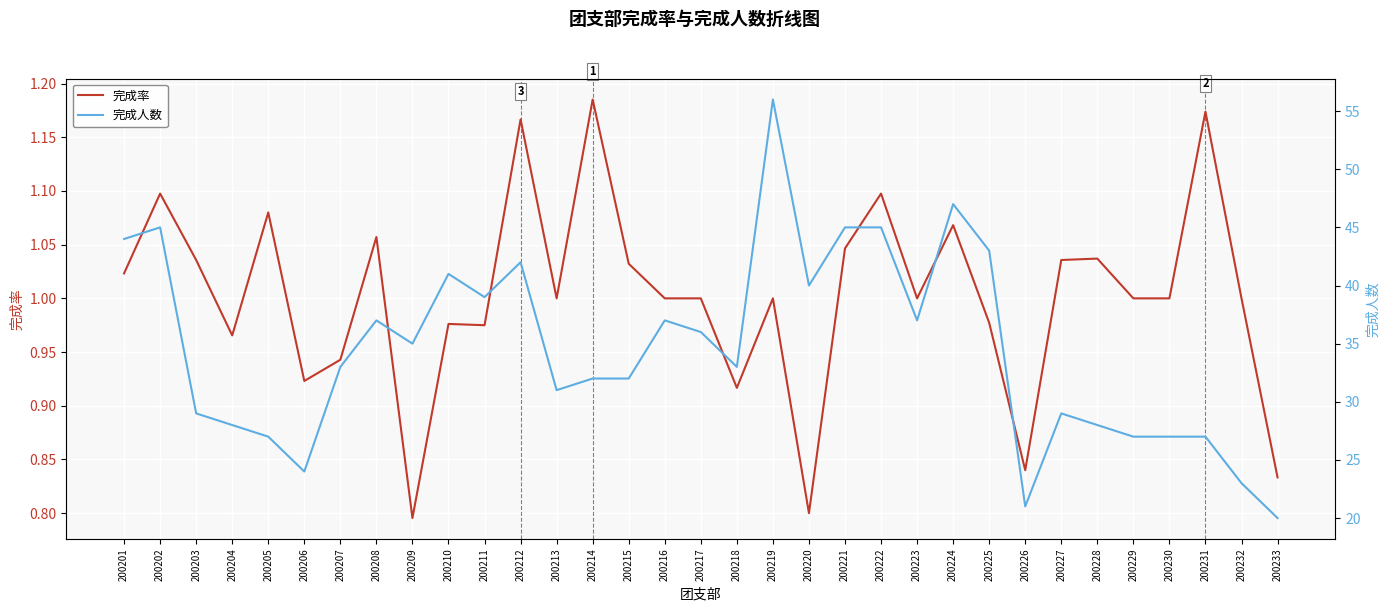

What is the difference between the highest and lowest values at 200225?

42.0